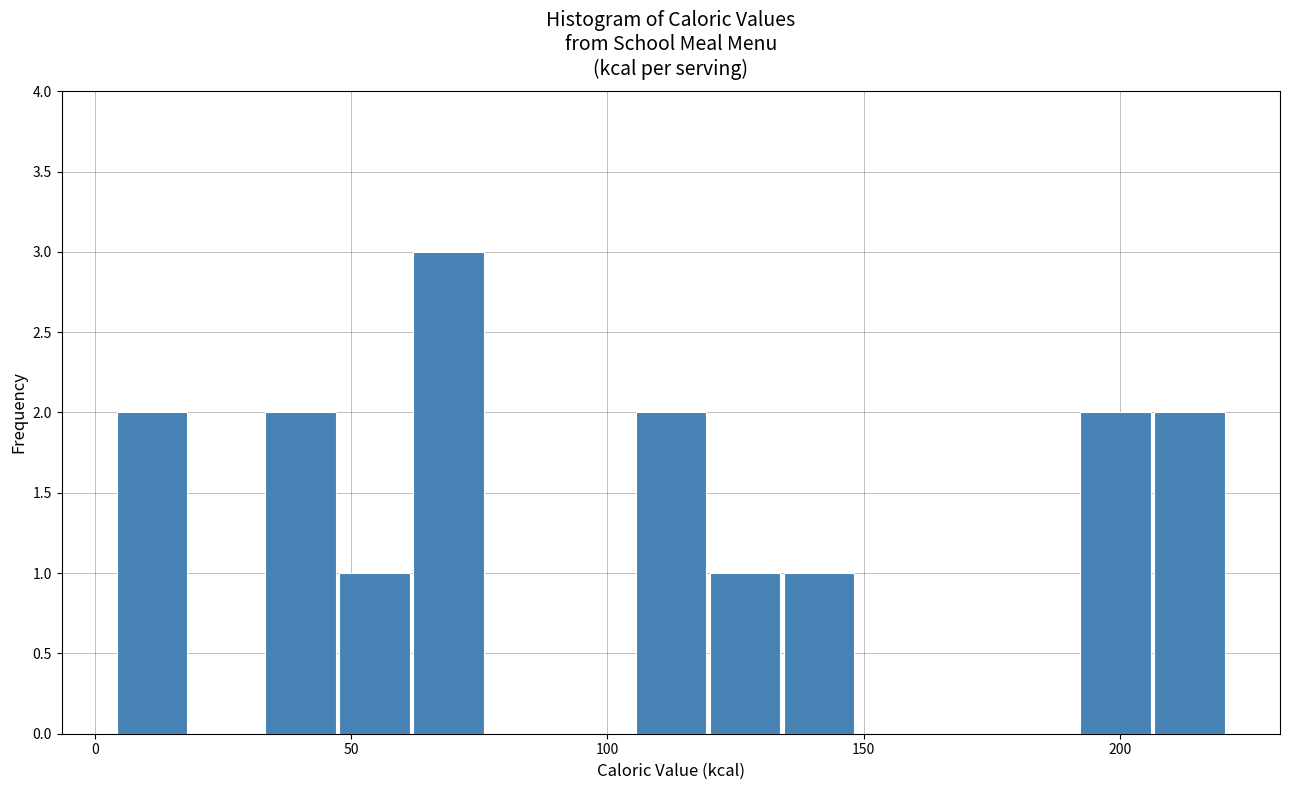

Read against the x-axis, roughly where is the centre of the tallest bar?

70